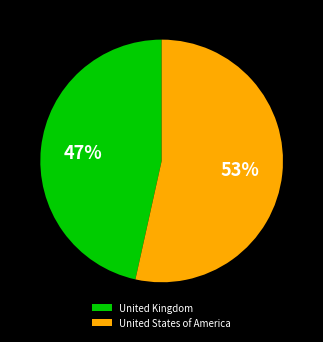

What is the majority slice?

United States of America